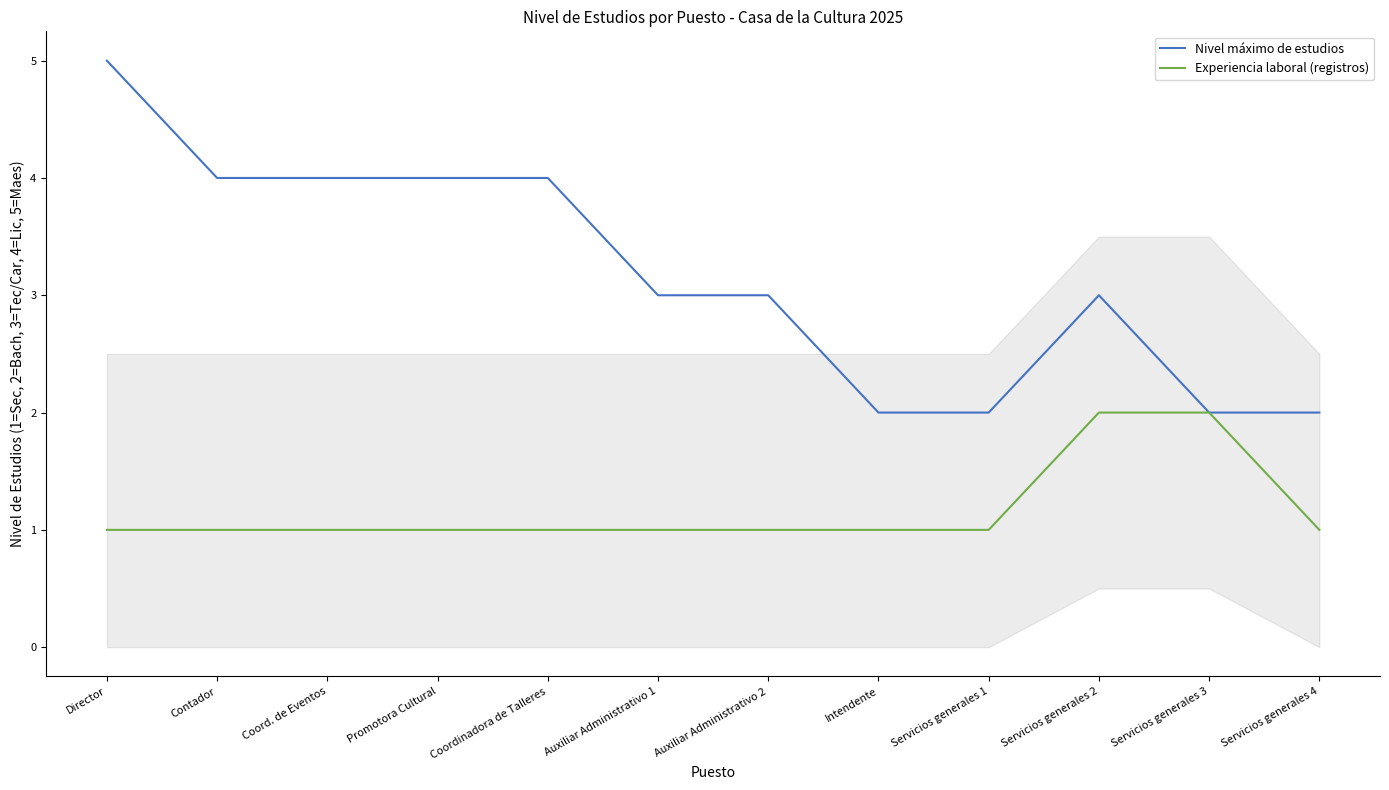

Where does the Nivel máximo de estudios series first go above 3?

Director